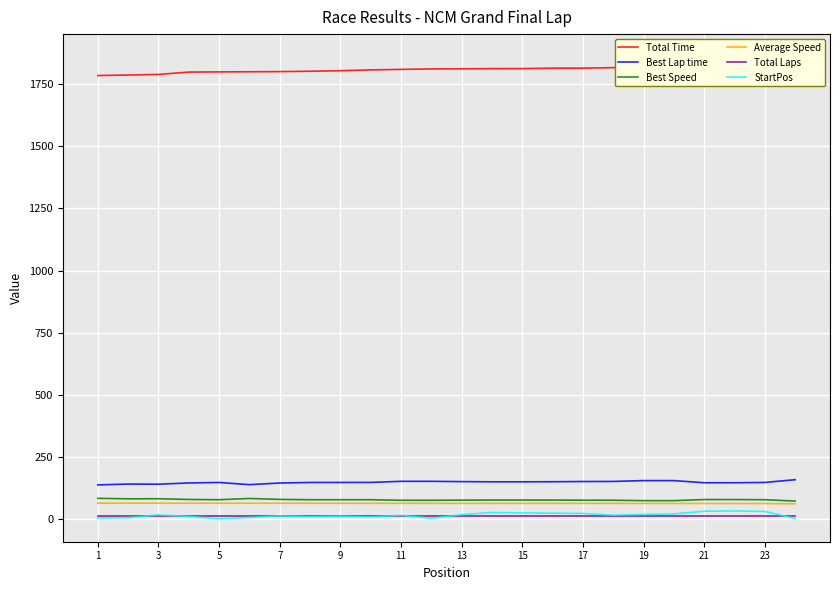

The value of Best Lap time at 9 is 210.5. True or false?

False